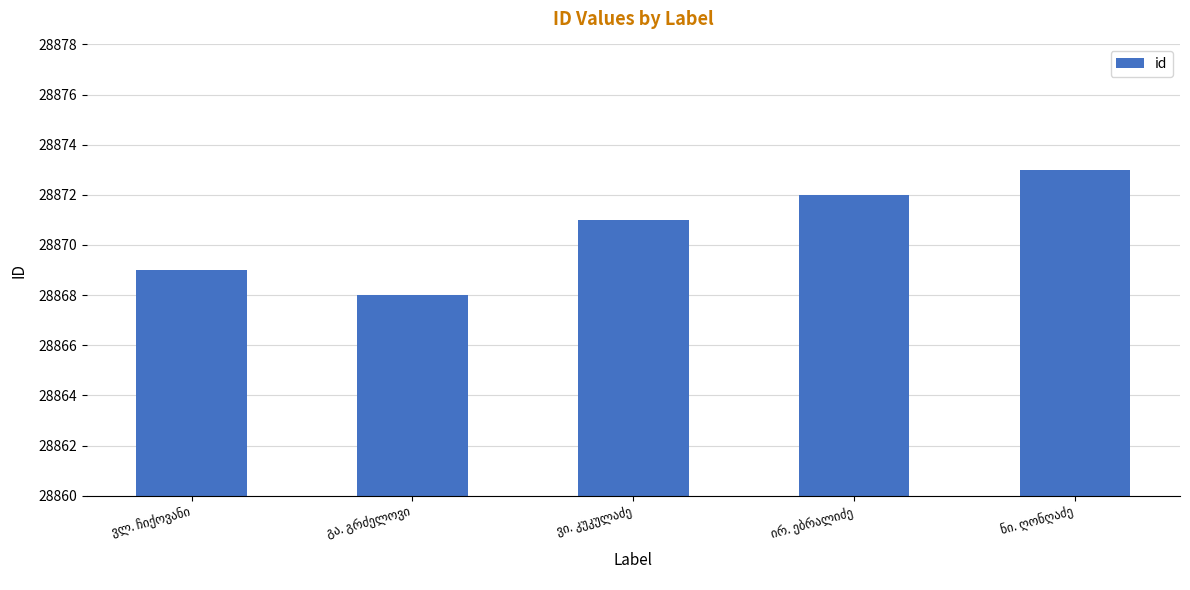

Reading right to left, list all the values displayed in this chart.

28873	28872	28871	28868	28869